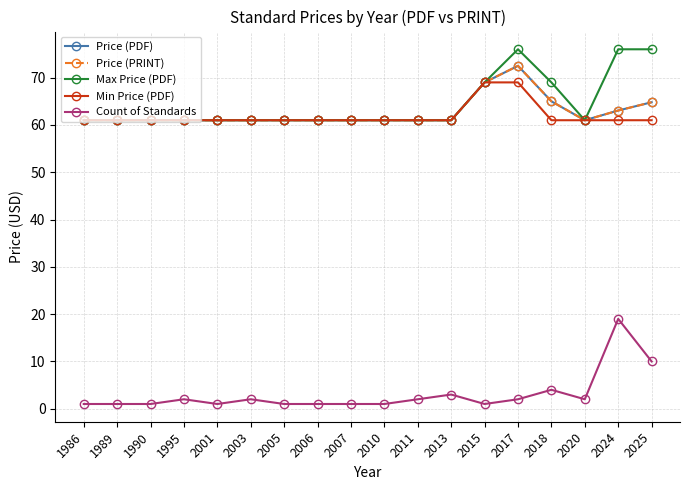

Is this an area chart (filled region under the line)?

No